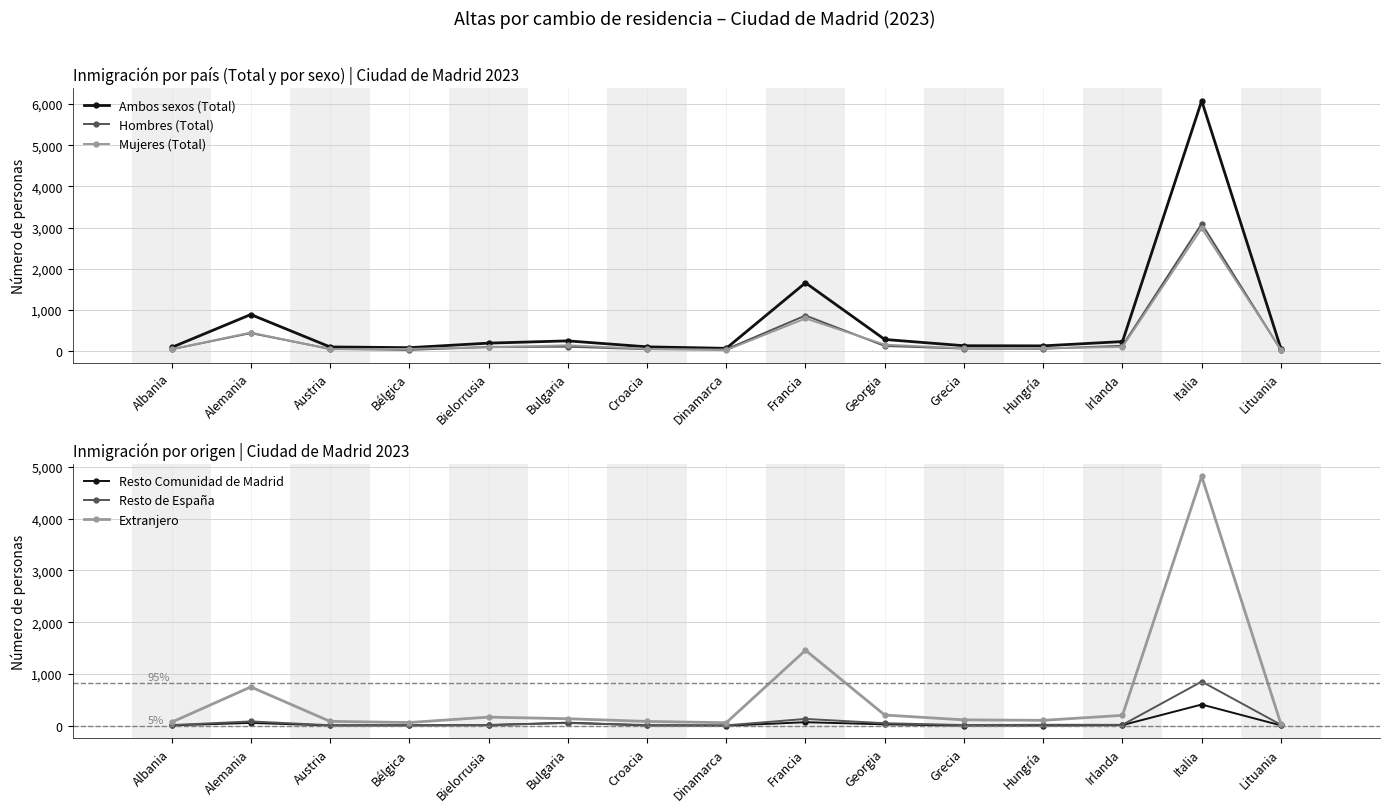

How many values in the Ambos sexos (Total) series exceed 131?

7